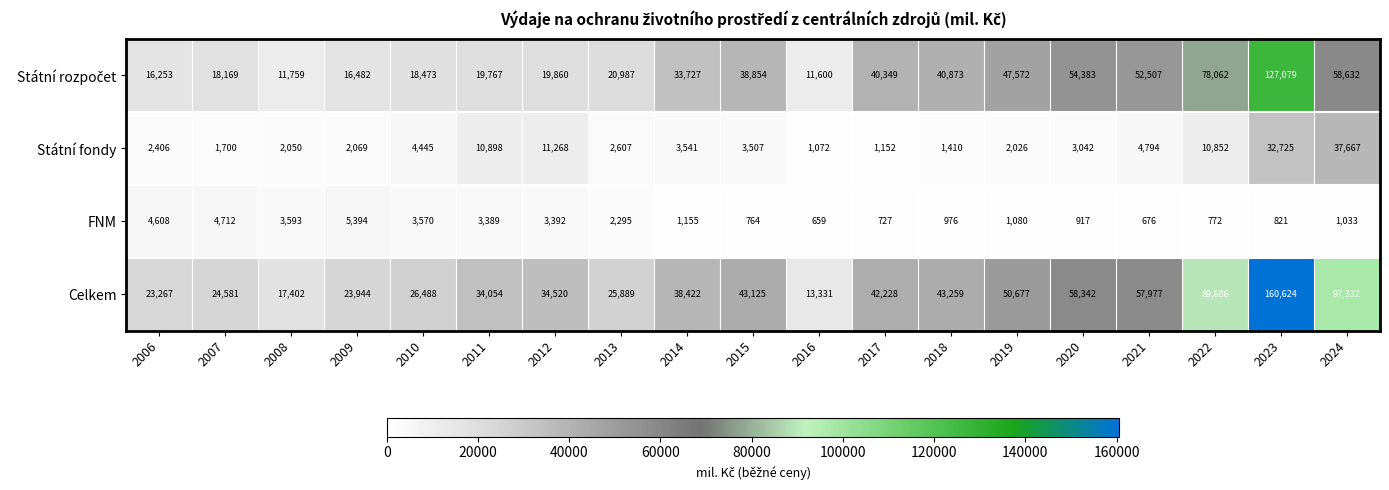

At how many categories does at least one series exceed 131546?

1